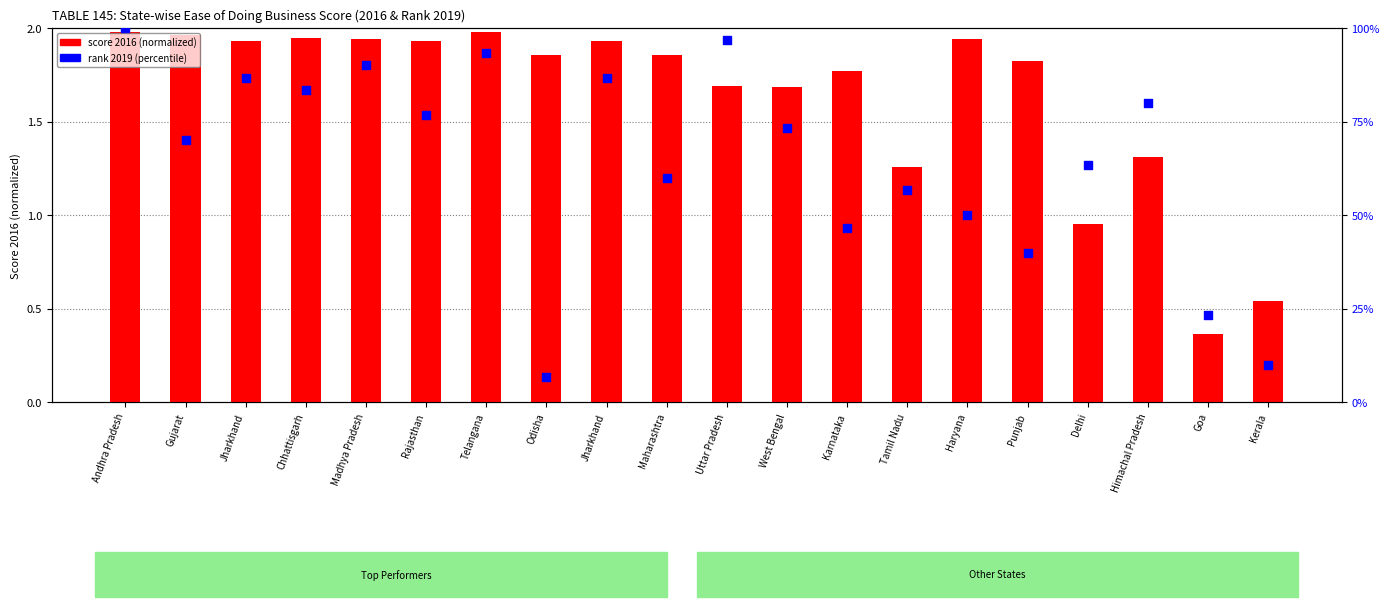

Which series contains the highest Y value?

rank 2019